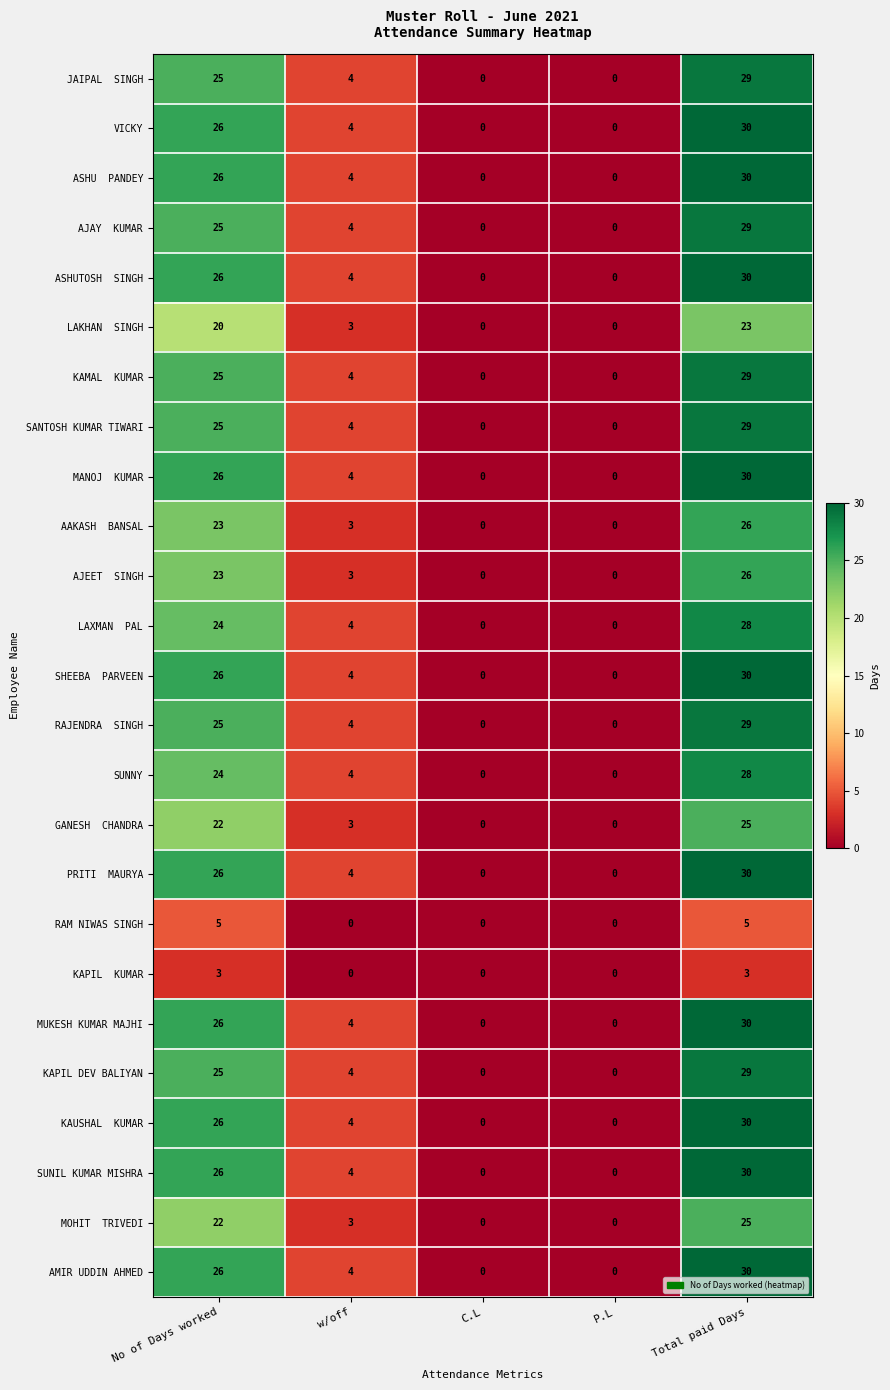

At which category does the chart reach its peak across all series?

Total paid Days